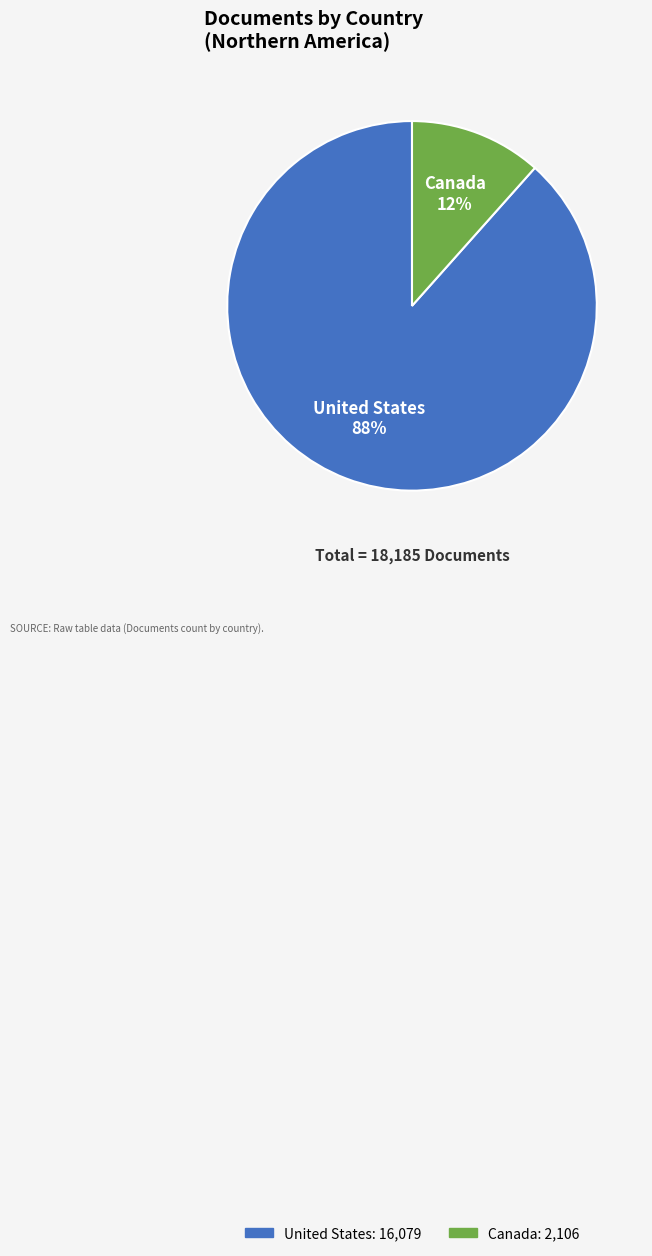

Which category has the smallest portion of the pie?

Canada